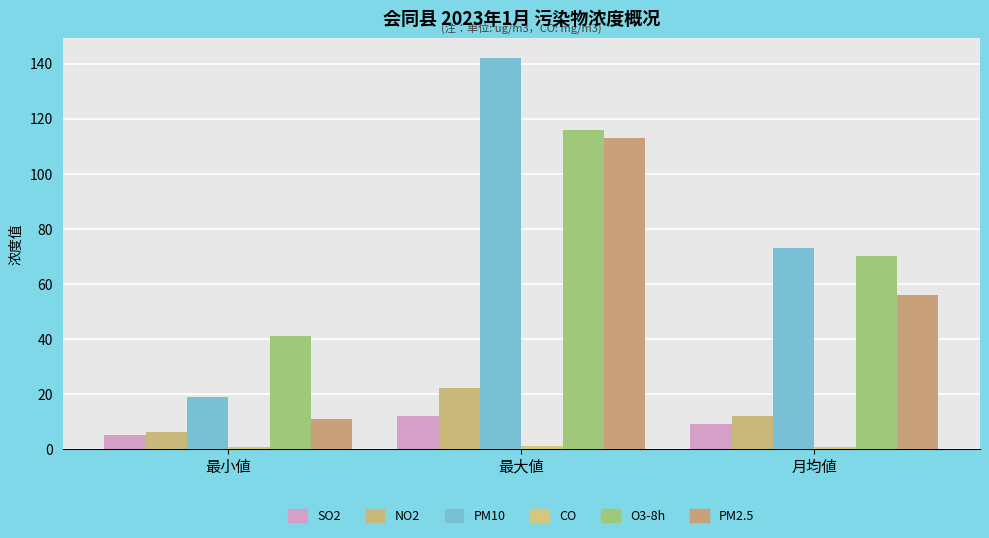

What is the label of the 3rd bar from the right?

最小値